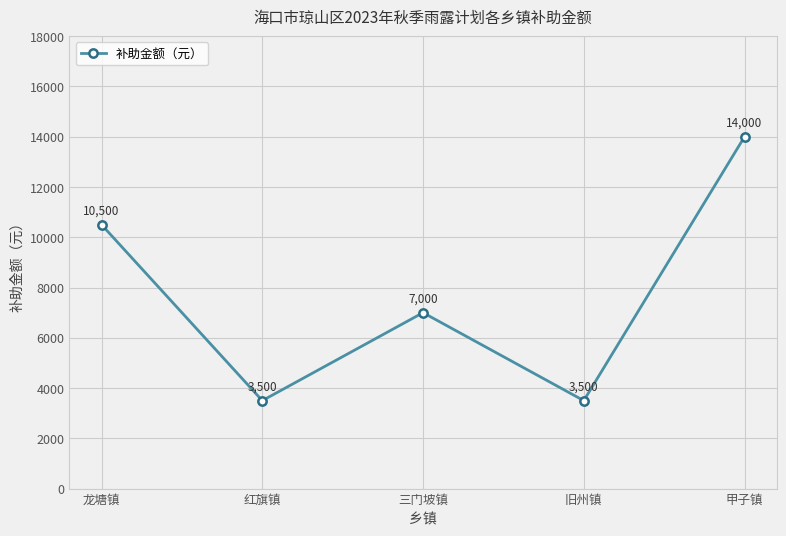

What is the average value?

7700